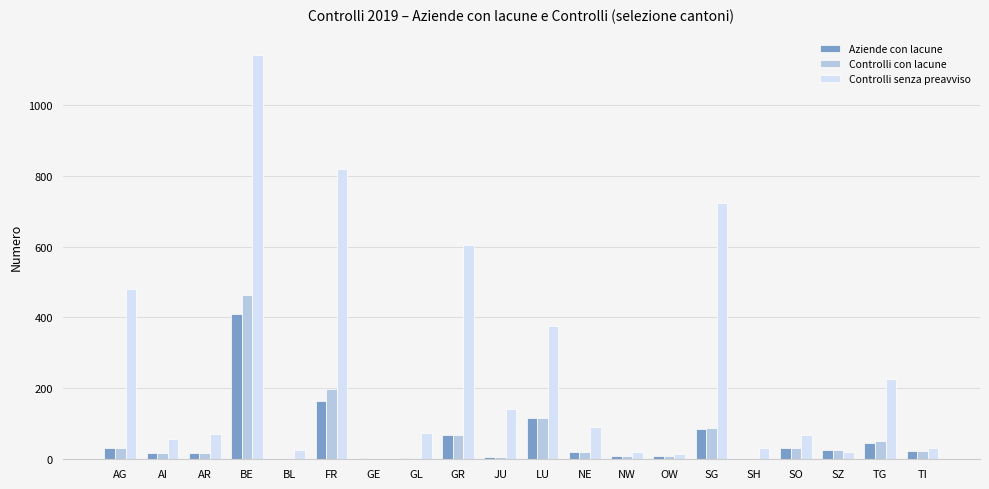

At which label does Aziende con lacune reach its peak?

BE